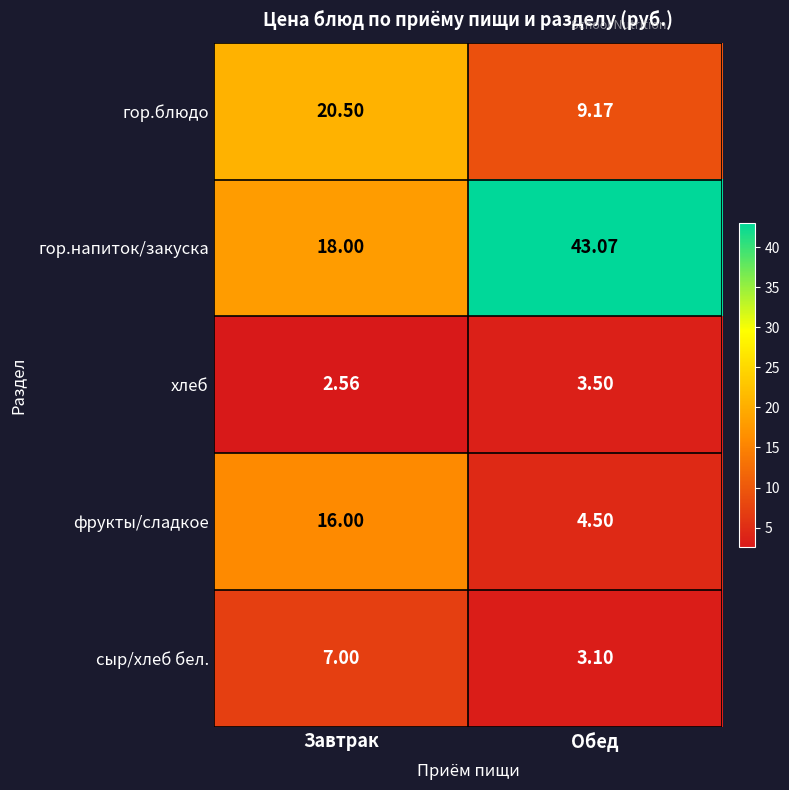

At which label does гор.блюдо reach its minimum?

Обед